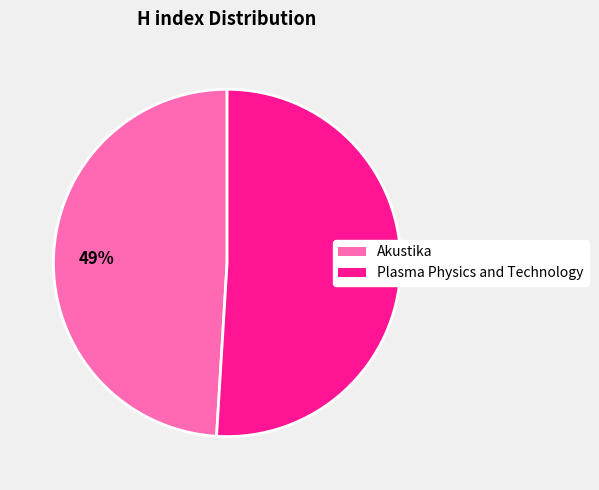

Which category has the biggest portion of the pie?

Plasma Physics and Technology